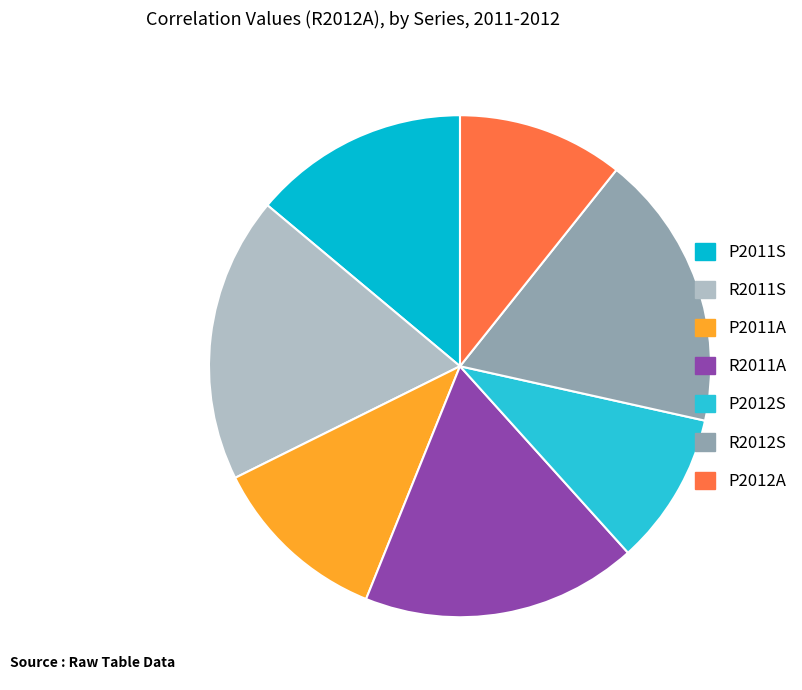

Does R2012S represent more than half of the total?

No